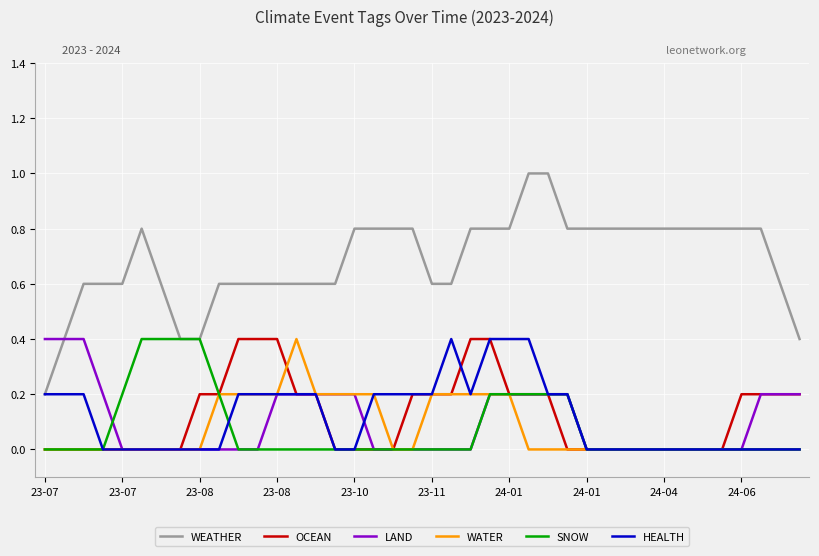

Which series has the widest spread of values?

WEATHER